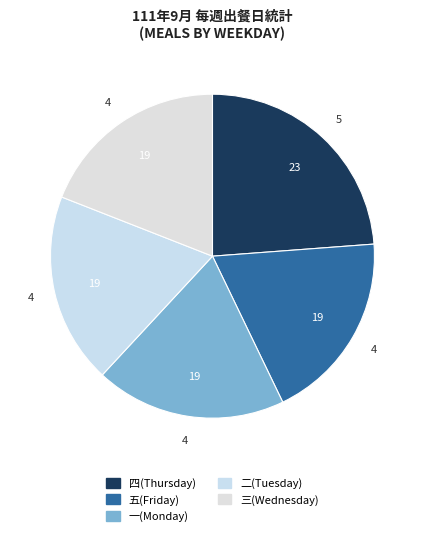

Does 二 represent more than half of the total?

No